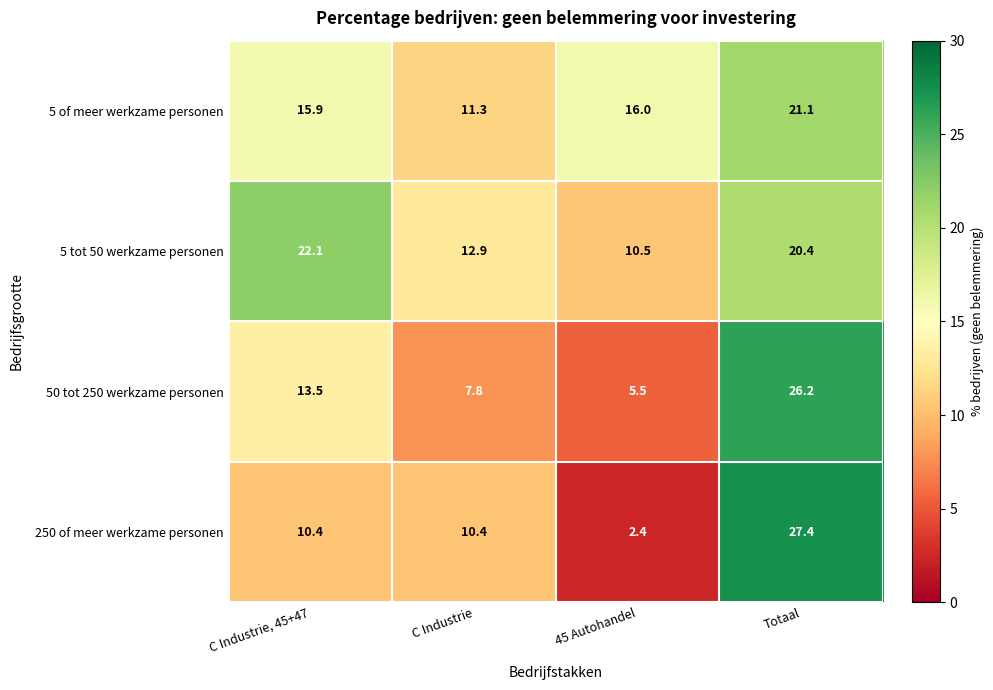

Rank the series by their maximum value, from highest to lowest.

250 of meer werkzame personen, 50 tot 250 werkzame personen, 5 tot 50 werkzame personen, 5 of meer werkzame personen